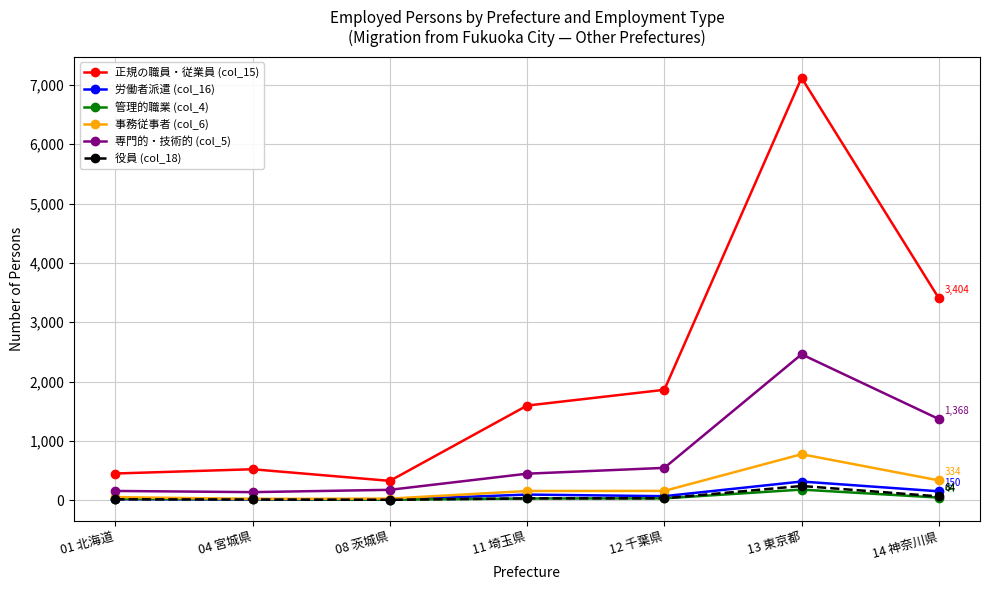

True or false: 労働者派遣 (col_16) and 正規の職員・従業員 (col_15) intersect in this chart.

False